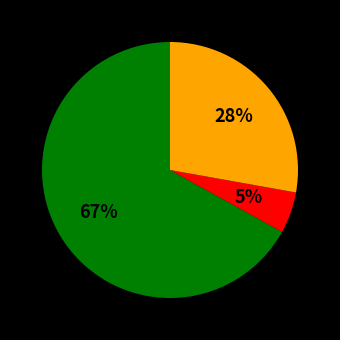

To the nearest percent, what is the average slice percentage?

33%